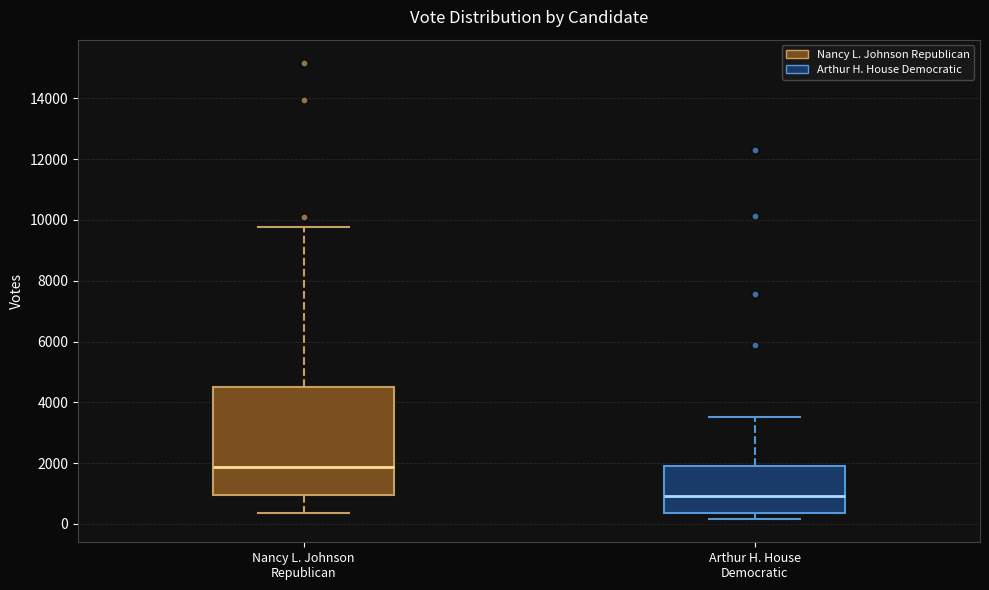

Where is the upper edge of the box for Nancy L. Johnson Republican on the y-axis? The values are not printed on the chart, so give them approximately, as read against the axis.

4600